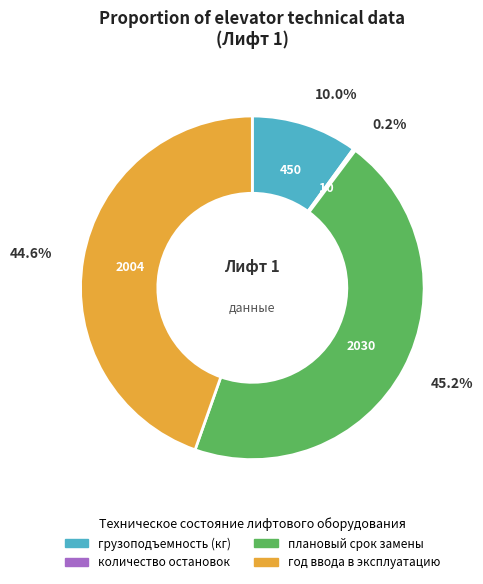

Combined, what portion of the pie is грузоподъемность (кг) and плановый срок замены?

55.2%